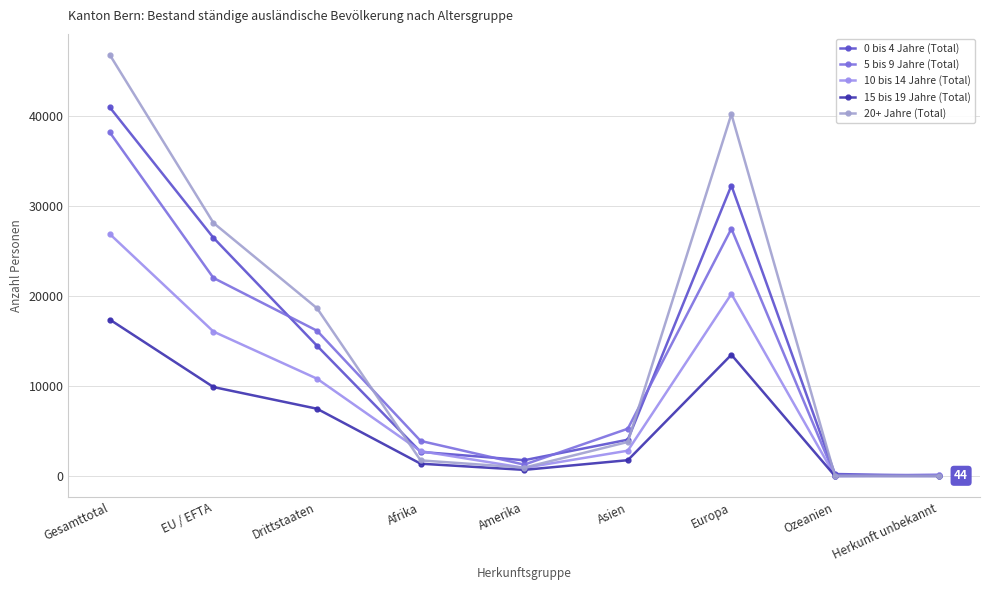

True or false: 0 bis 4 Jahre (Total) and 15 bis 19 Jahre (Total) intersect in this chart.

False